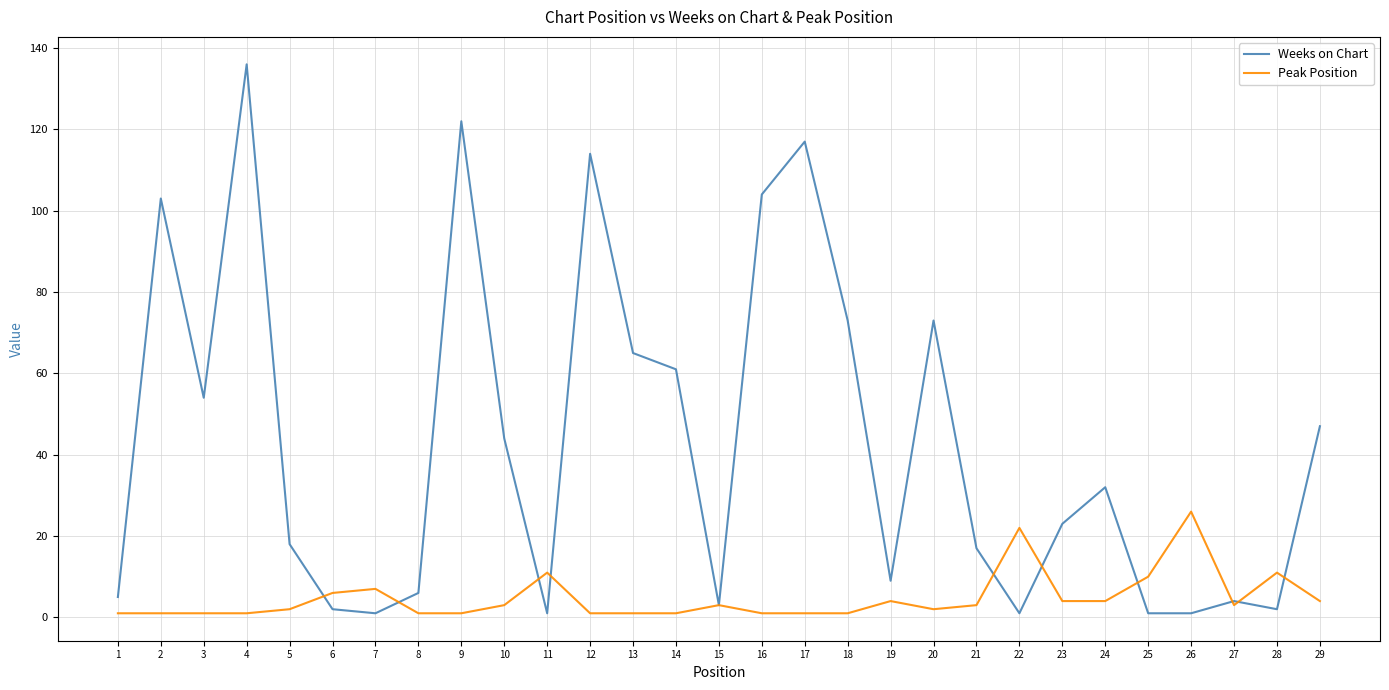

Which series has the widest spread of values?

Weeks on Chart